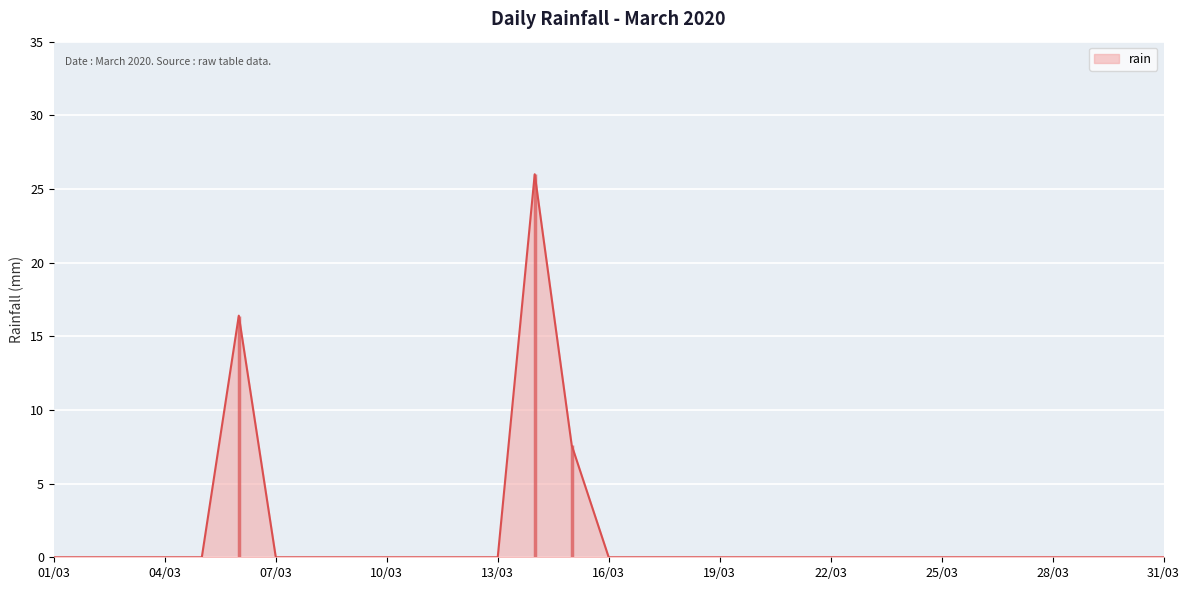

The rain series shows -15.2 at 28/03. True or false?

False